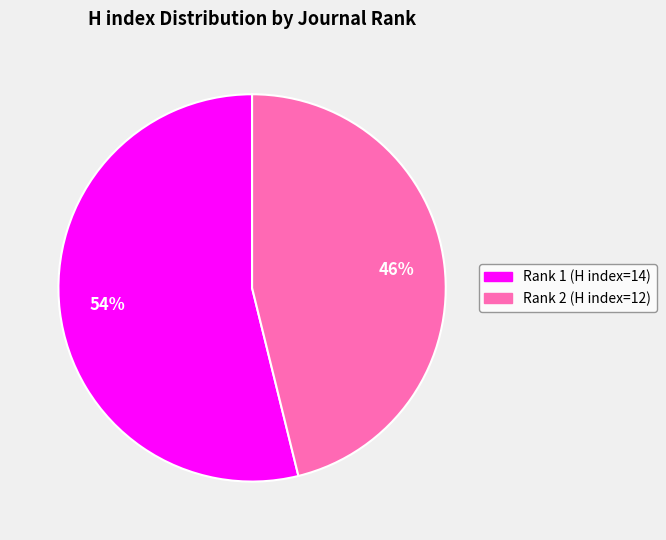

To the nearest percent, what is the difference between the largest and smallest slice percentages?

8%